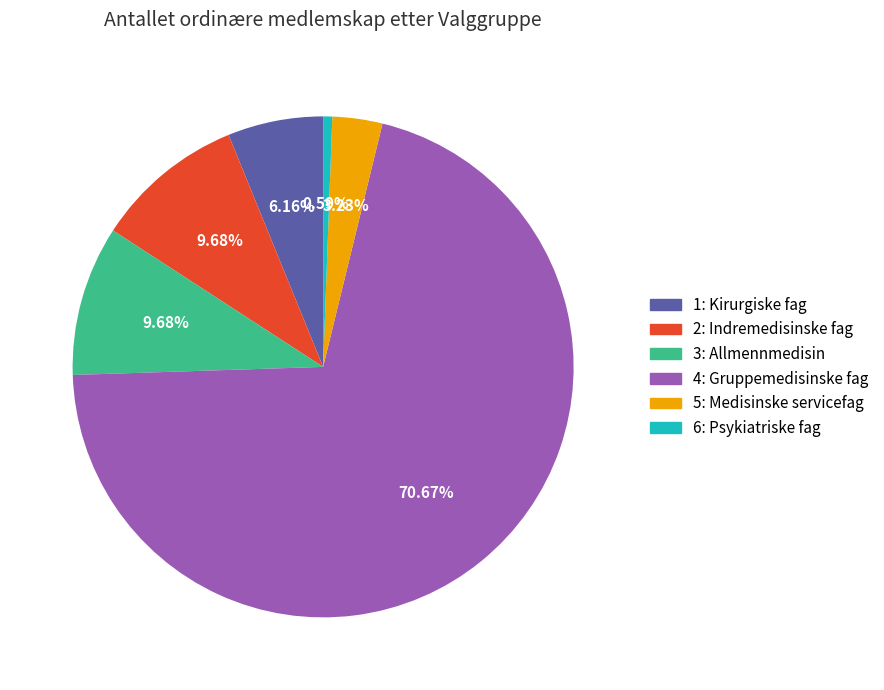

True or false: 6: Psykiatriske fag accounts for 1% of the total.

True